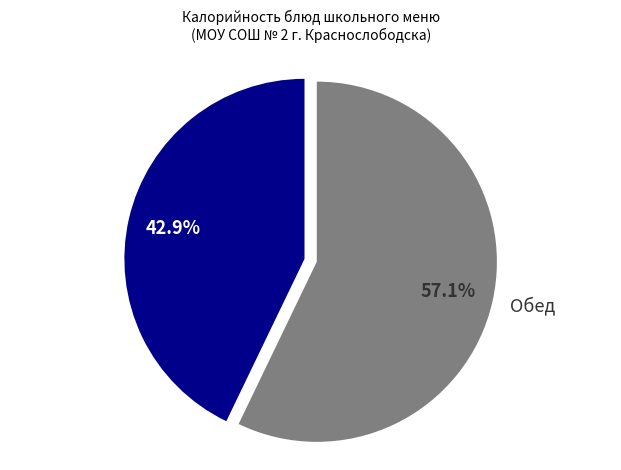

Is there any slice that represents more than half of the pie?

Yes